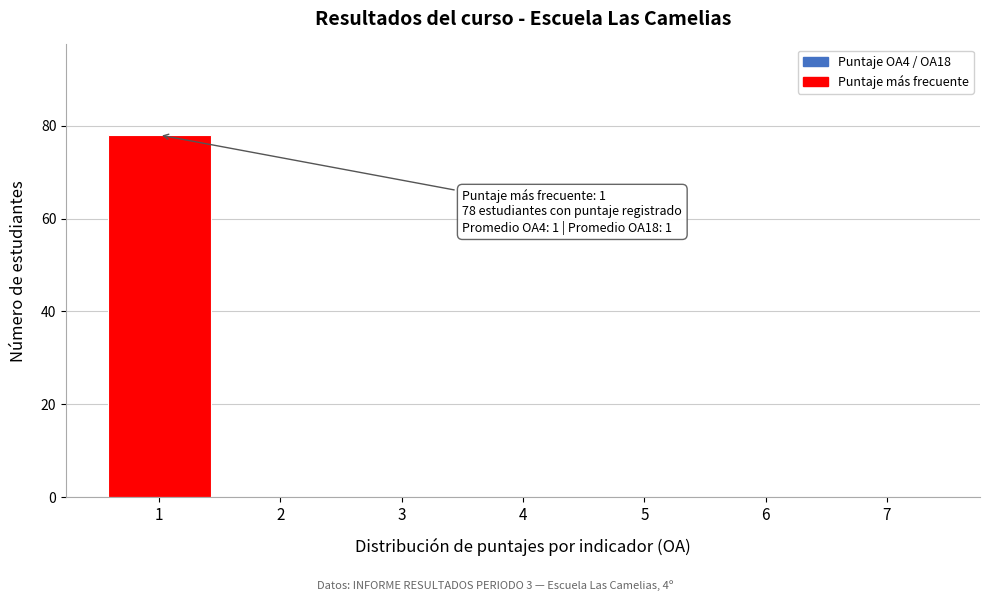

Over which range of the x-axis is the bar tallest?

0.5 to 1.5